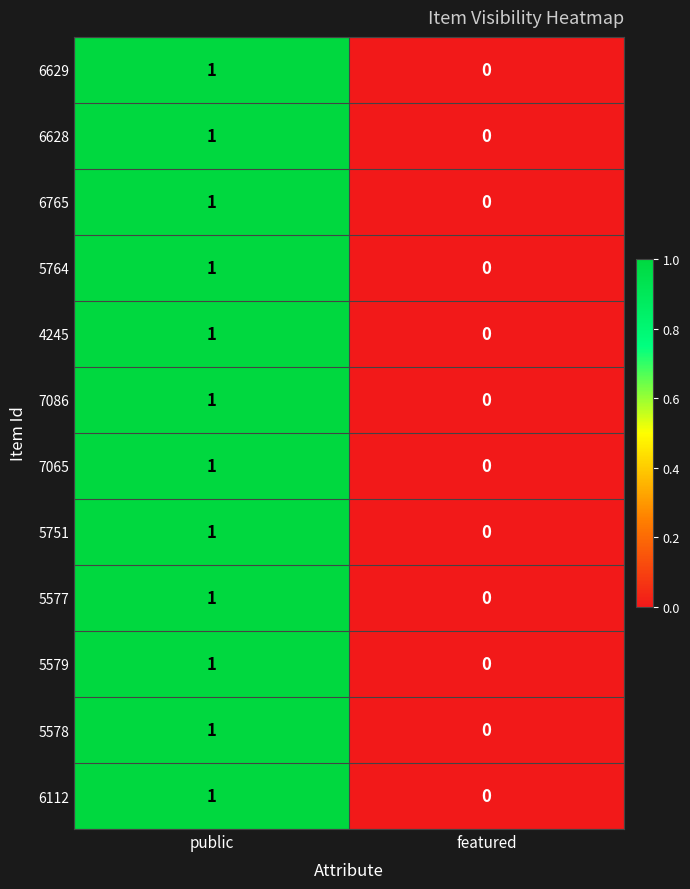

Reading left to right, list all the values displayed in this chart.

6629: 1	0
6628: 1	0
6765: 1	0
5764: 1	0
4245: 1	0
7086: 1	0
7065: 1	0
5751: 1	0
5577: 1	0
5579: 1	0
5578: 1	0
6112: 1	0